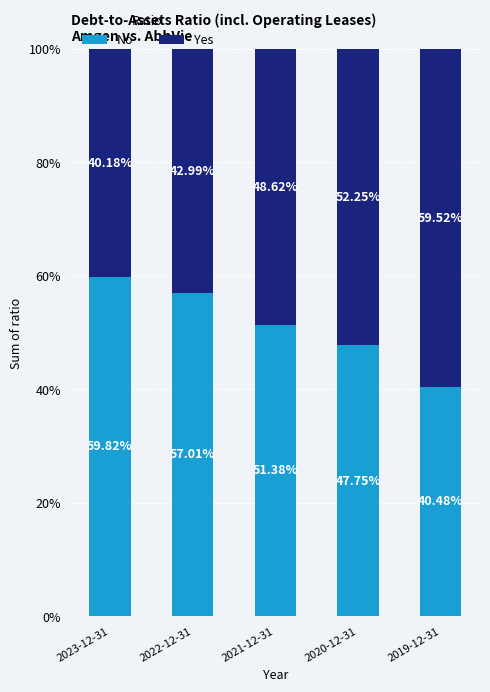

List the labels in order of No value, smallest first.

2019-12-31, 2020-12-31, 2021-12-31, 2022-12-31, 2023-12-31